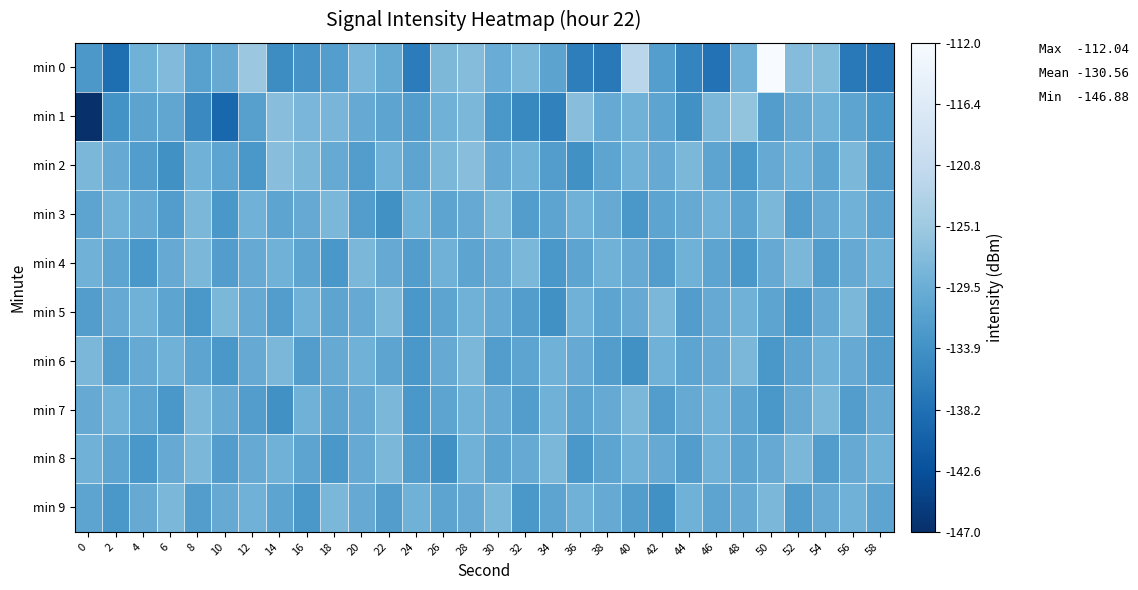

What is the smallest value displayed?

-146.9